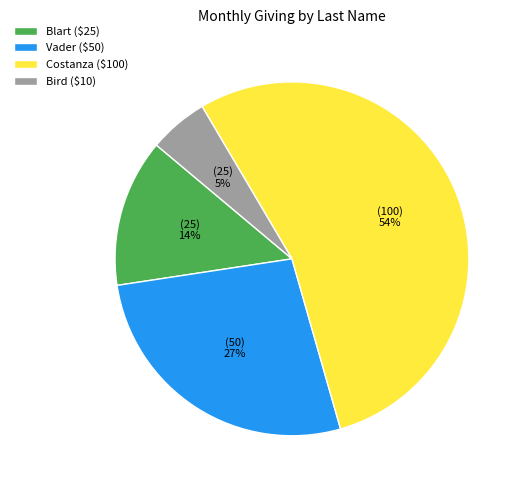

Between Costanza and Bird, which is larger?

Costanza